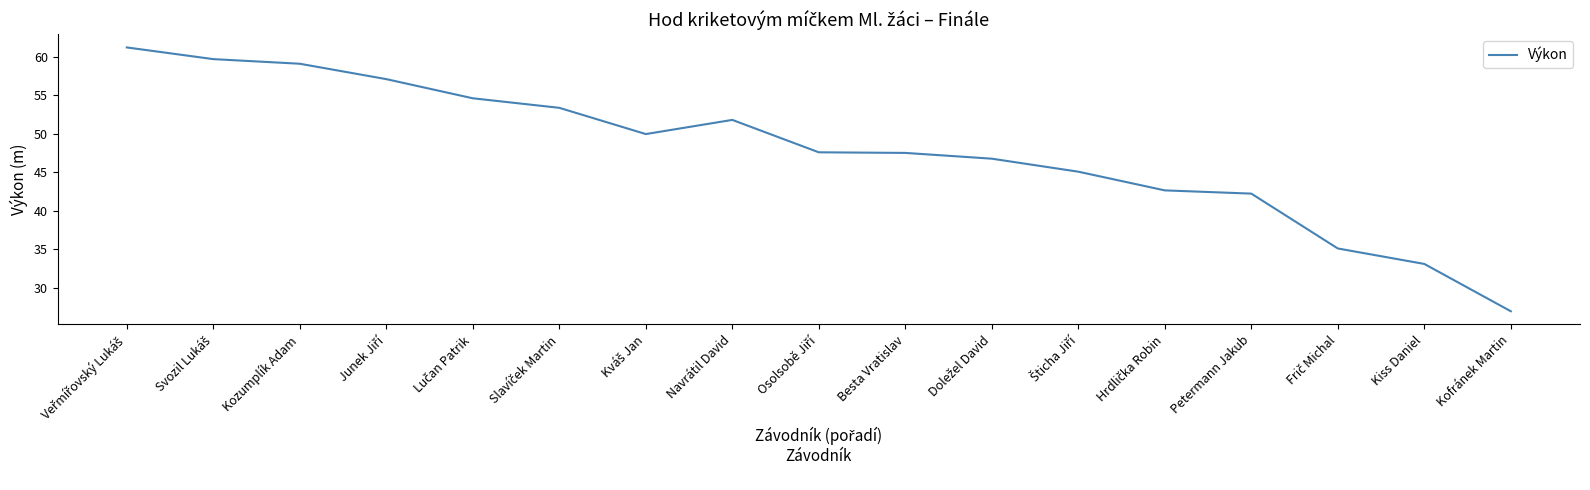

What is the change in value from Navrátil David to Kiss Daniel?

-18.7